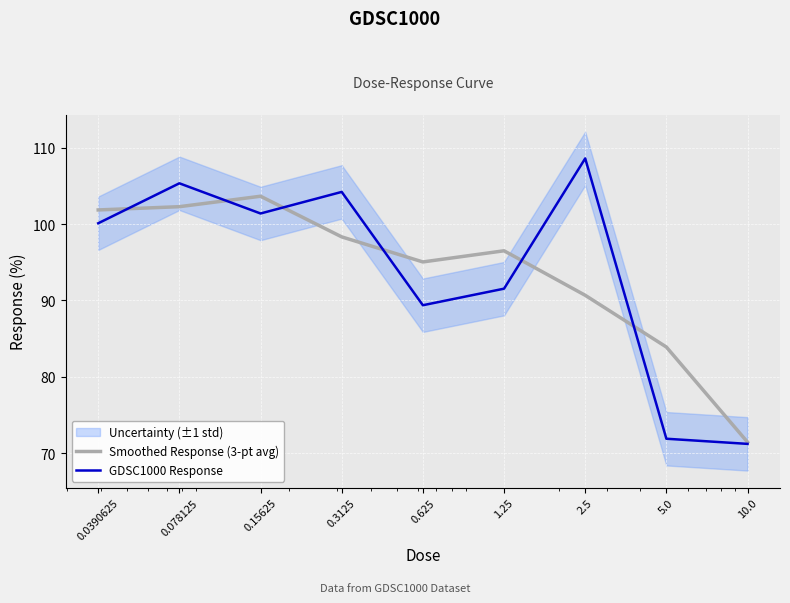

What position from the right is 10.0?

1